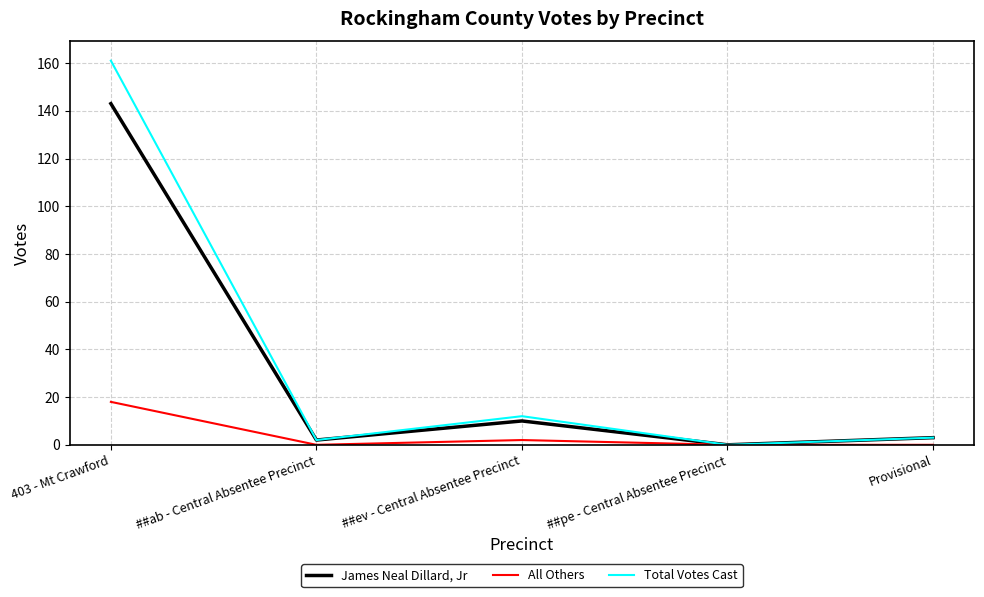

What is the difference between the All Others values at Provisional and ##ev - Central Absentee Precinct?

2